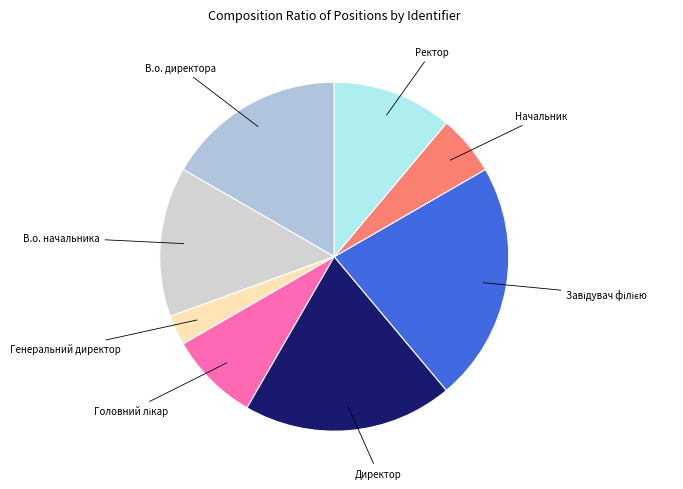

Which slice is the smallest?

Генеральний директор